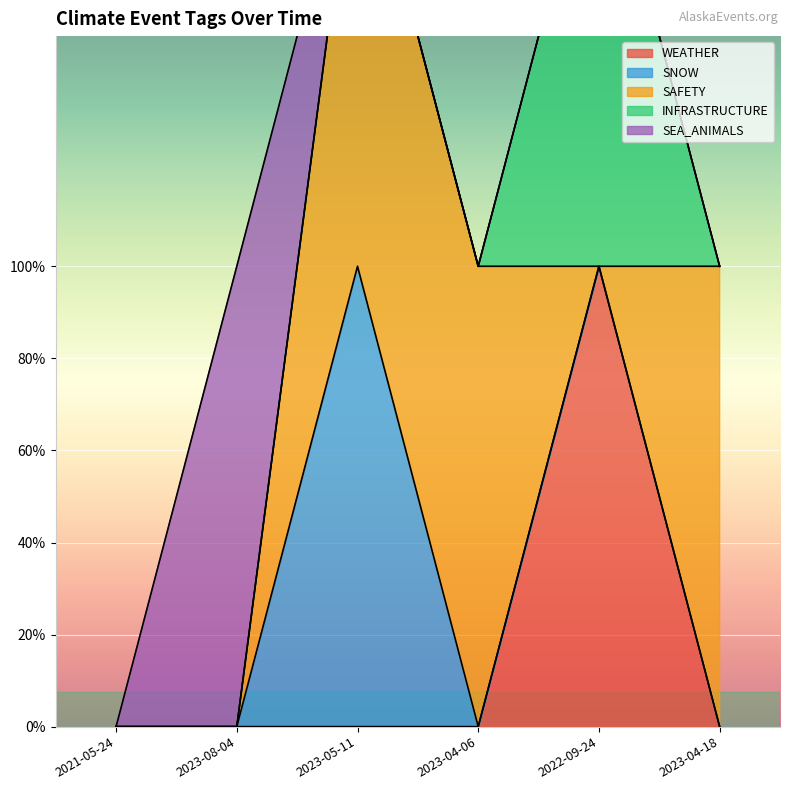

True or false: SAFETY has a value of 0 at 2022-09-24.

True